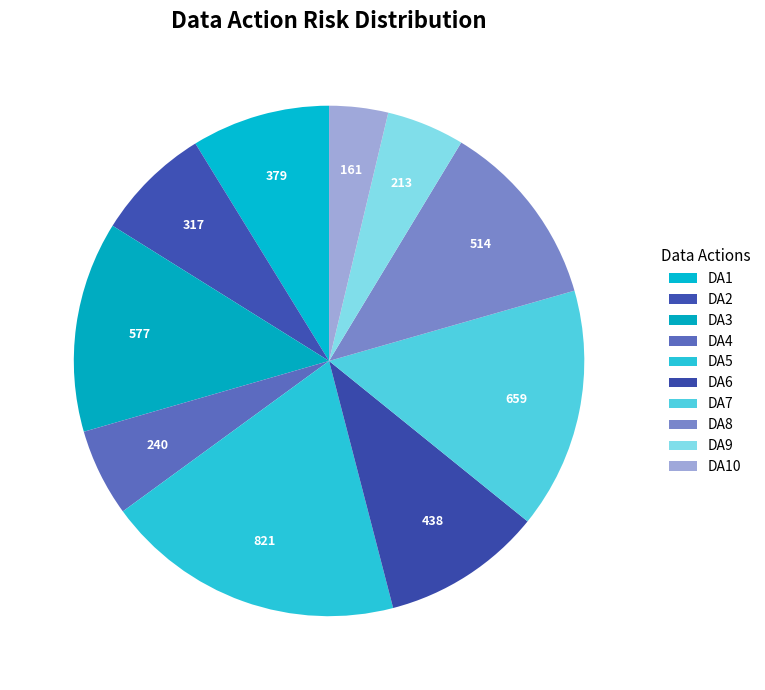

What percentage is the DA3 slice, to the nearest percent?

13%